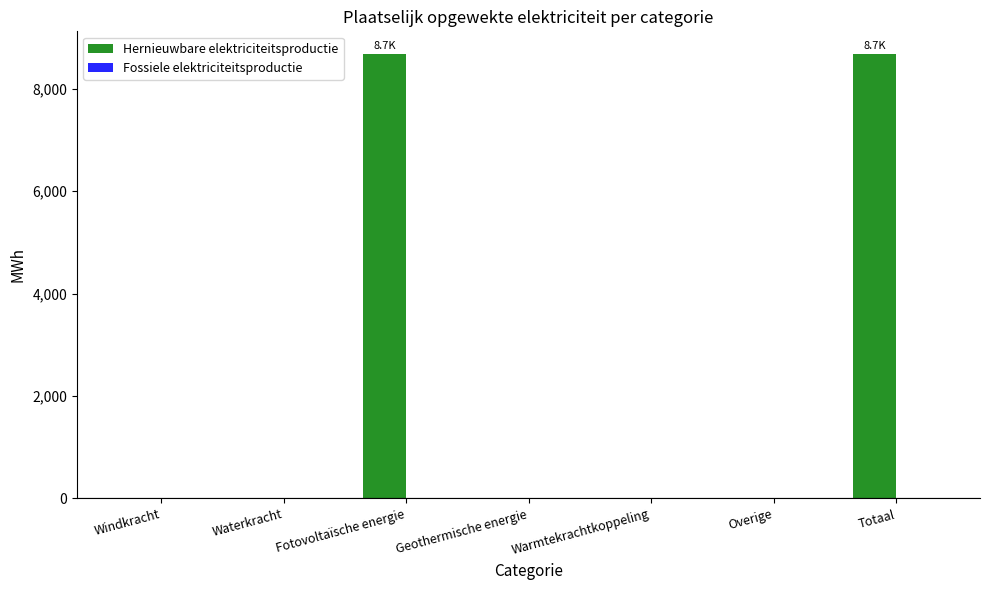

What is the sum of all values?

17374.6